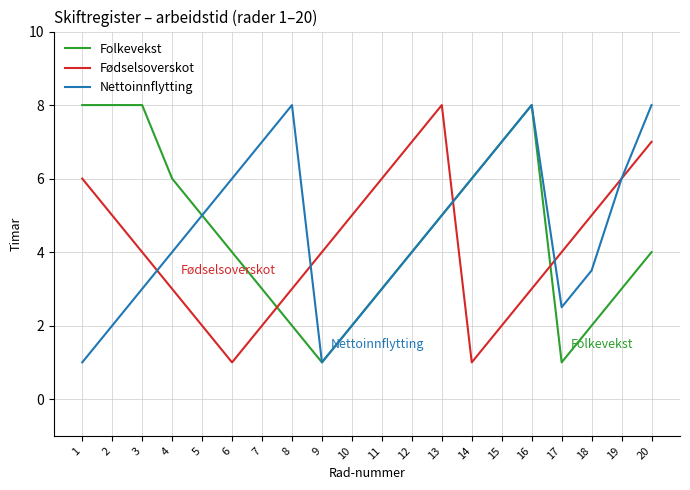

What are all the series names shown in the legend?

Folkevekst, Fødselsoverskot, Nettoinnflytting